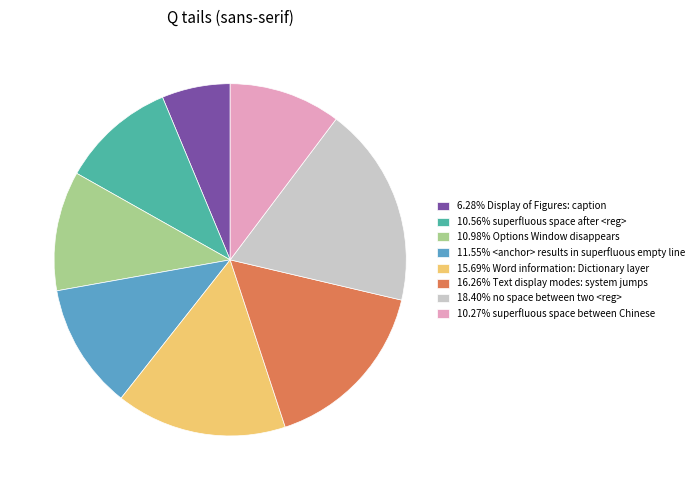

What is the ratio of the value at 6.28% Display of Figures: caption to the value at 10.27% superfluous space between Chinese?

0.6